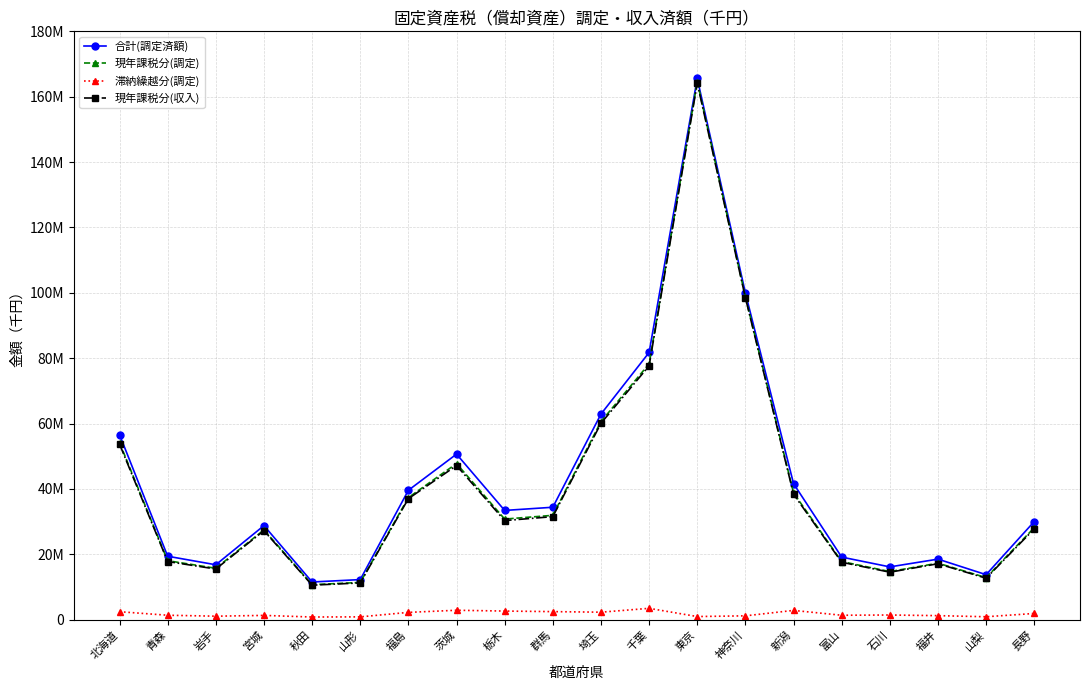

At which category is the sum across all series the highest?

東京